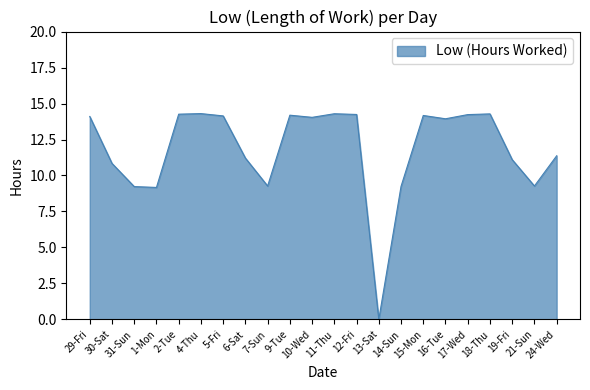

Approximately how many times larger is the value at 4-Thu compared to 10-Wed?

1.0